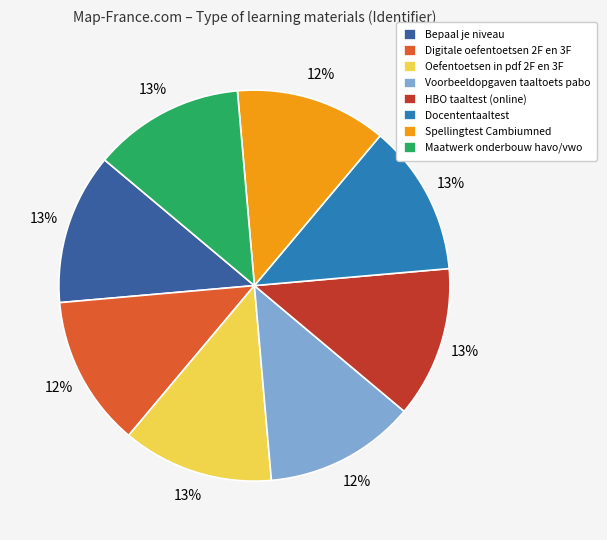

Approximately how many times larger is the value at Oefentoetsen in pdf 2F en 3F compared to Docententaaltest?

1.0